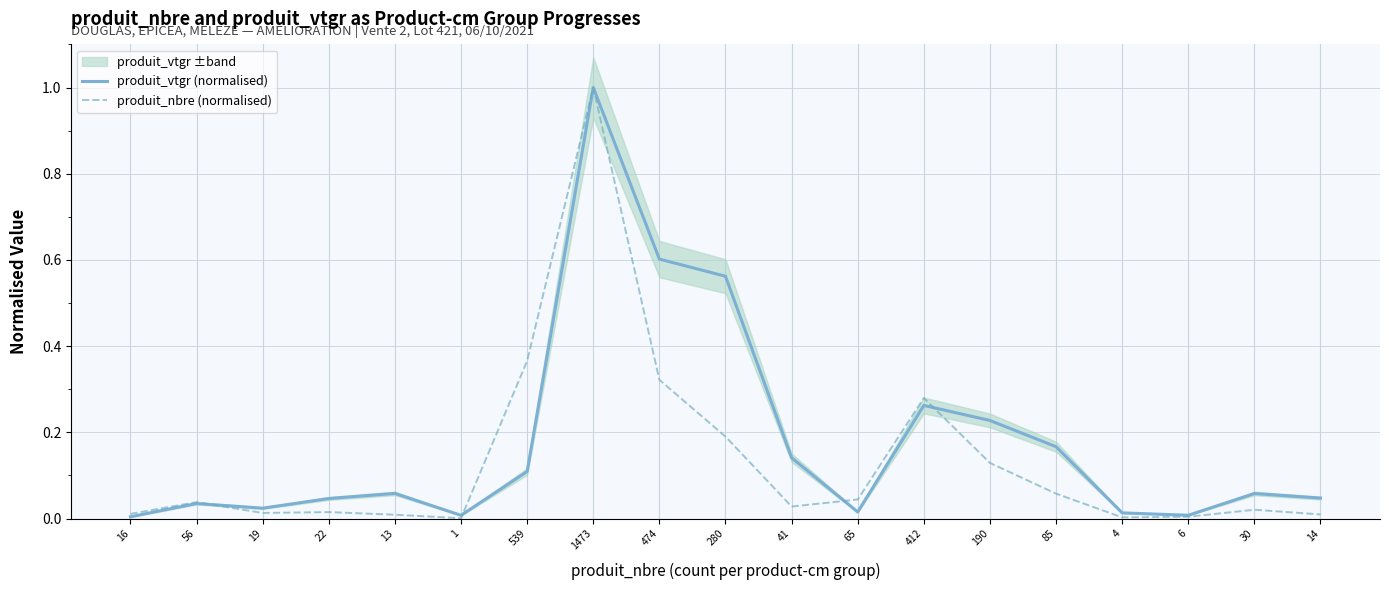

Is it true that produit_vtgr (normalised) equals 0.0 at 13?

False